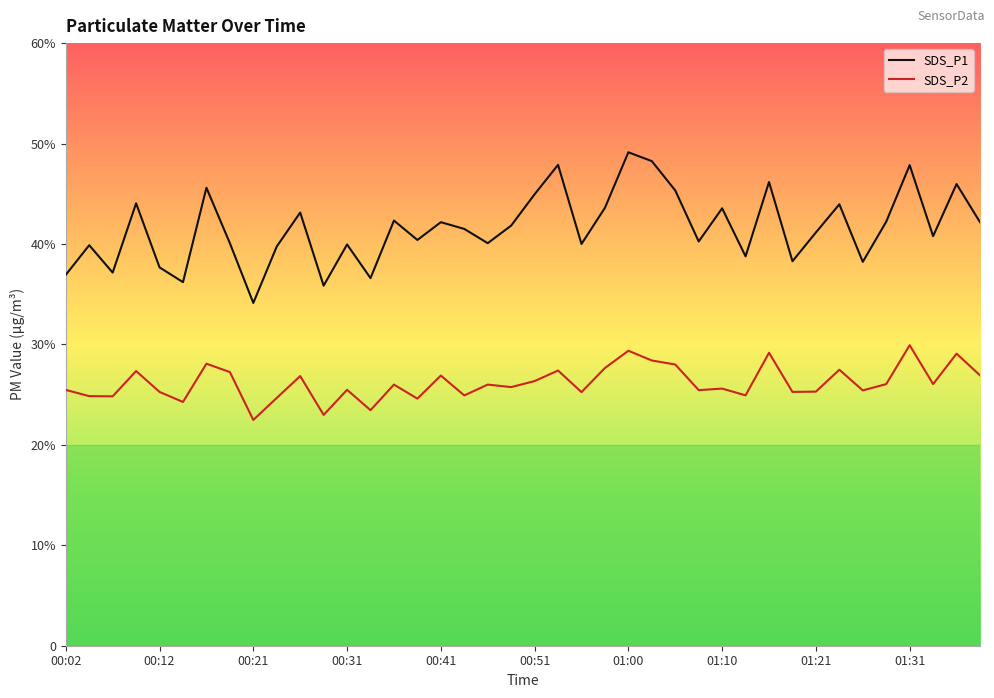

Does the chart display data point markers on the line(s)?

No